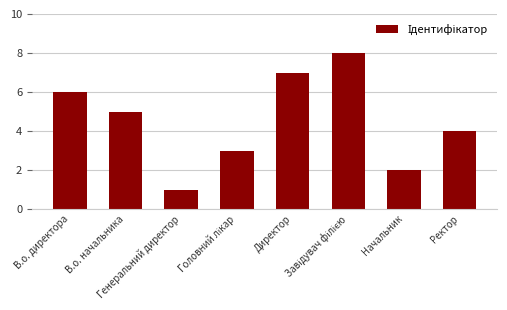

How many bars are there in total?

8